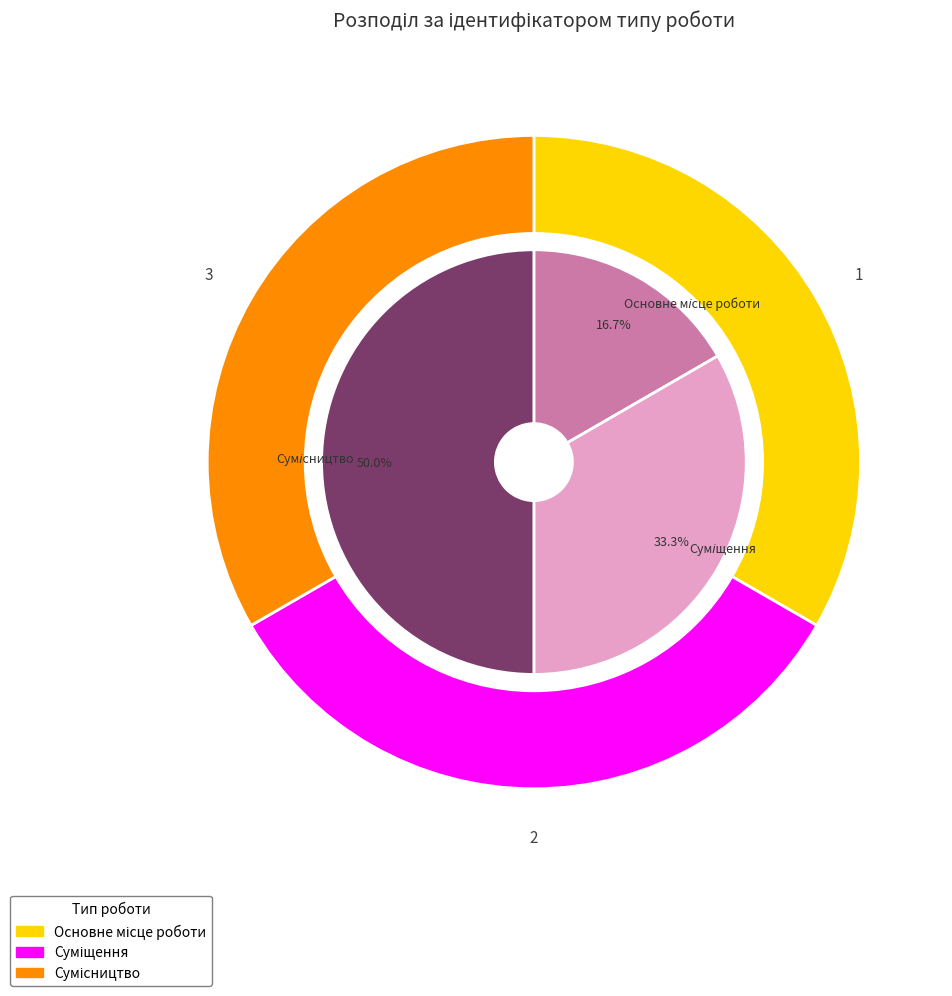

What is the change in value from Суміщення to Сумісництво?

+1